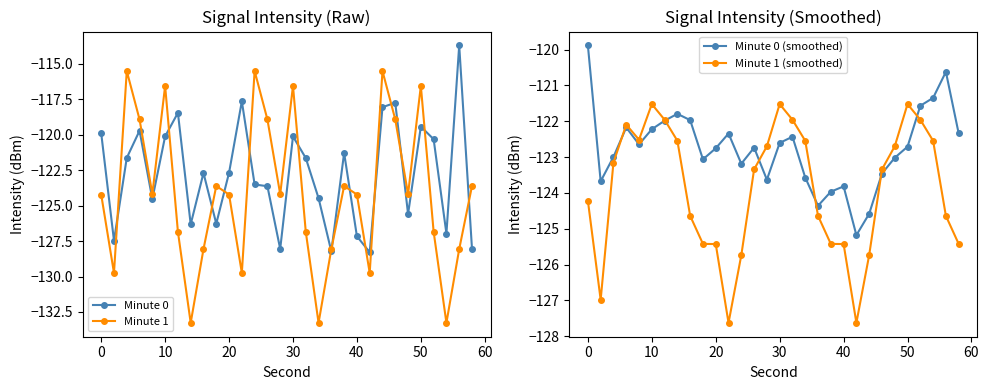

What is the maximum value for Minute 0?

-113.7